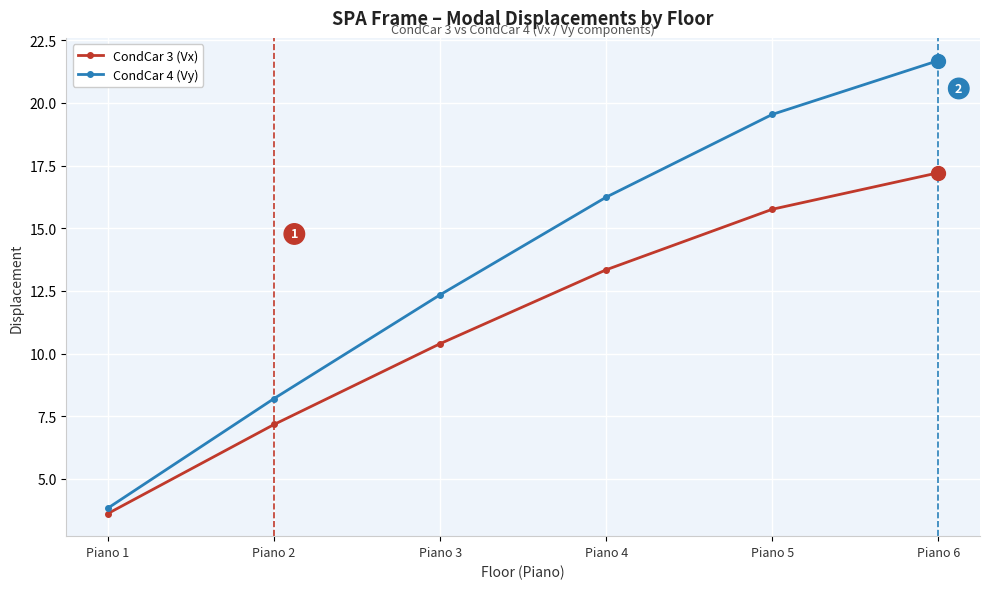

Which series has the largest total across all categories?

CondCar 4 (Vy)